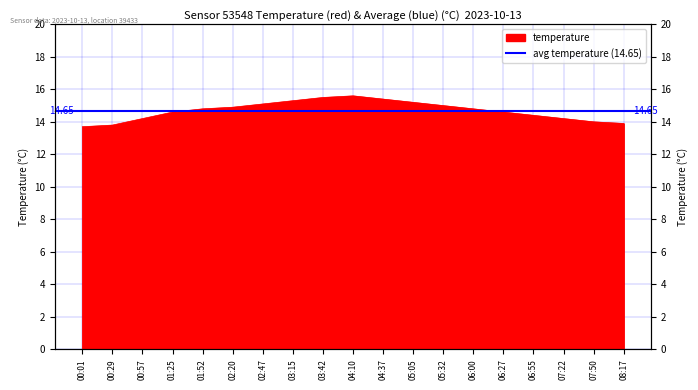

What is the difference between the maximum and minimum values?

1.9